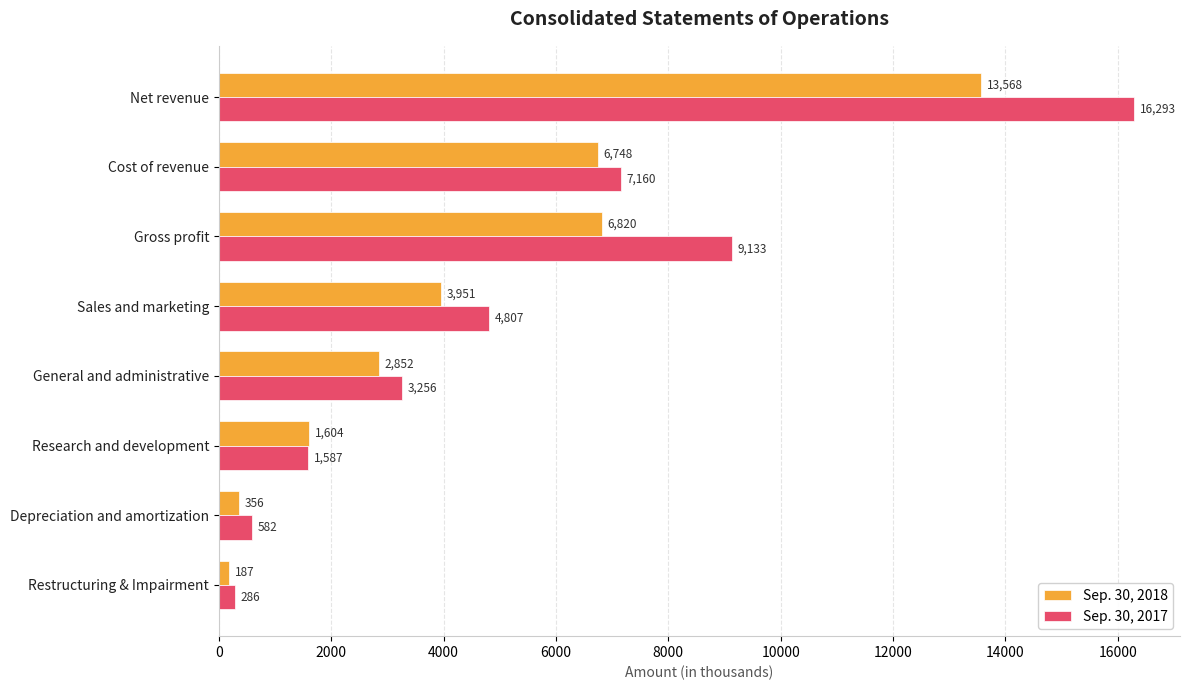

What is the difference between the second highest and minimum values in the Sep. 30, 2017 series?

8847